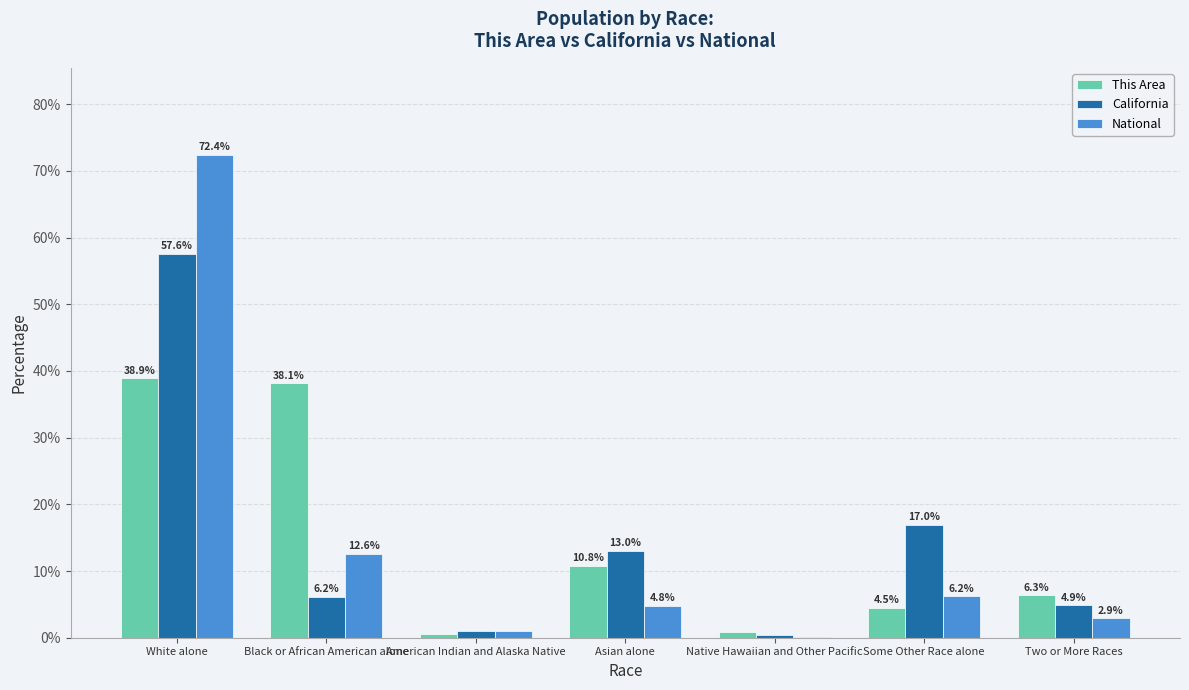

Are the bars grouped side by side (vs. stacked)?

Yes